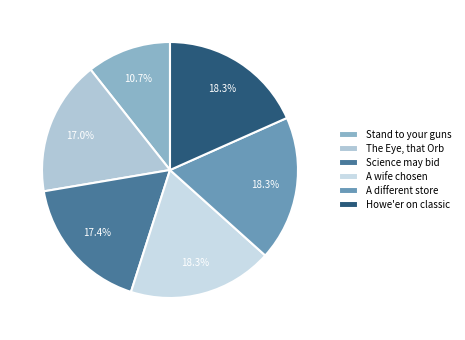

To the nearest percent, what portion does A different store represent?

18%